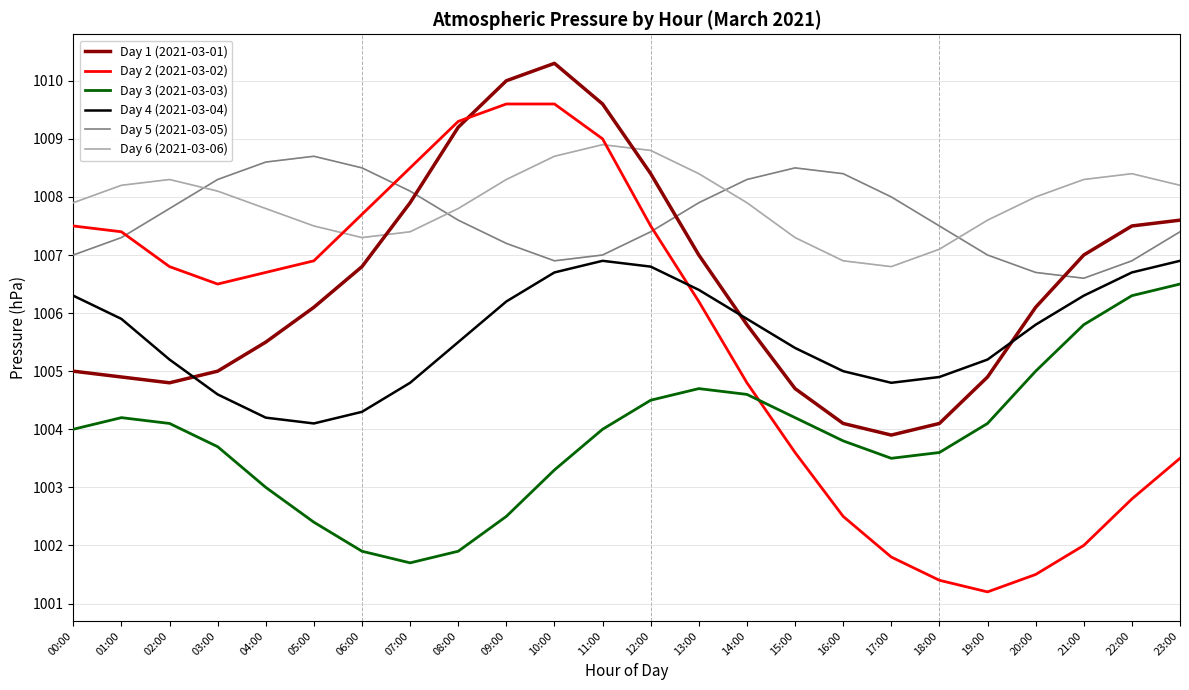

Is this an area chart (filled region under the line)?

No